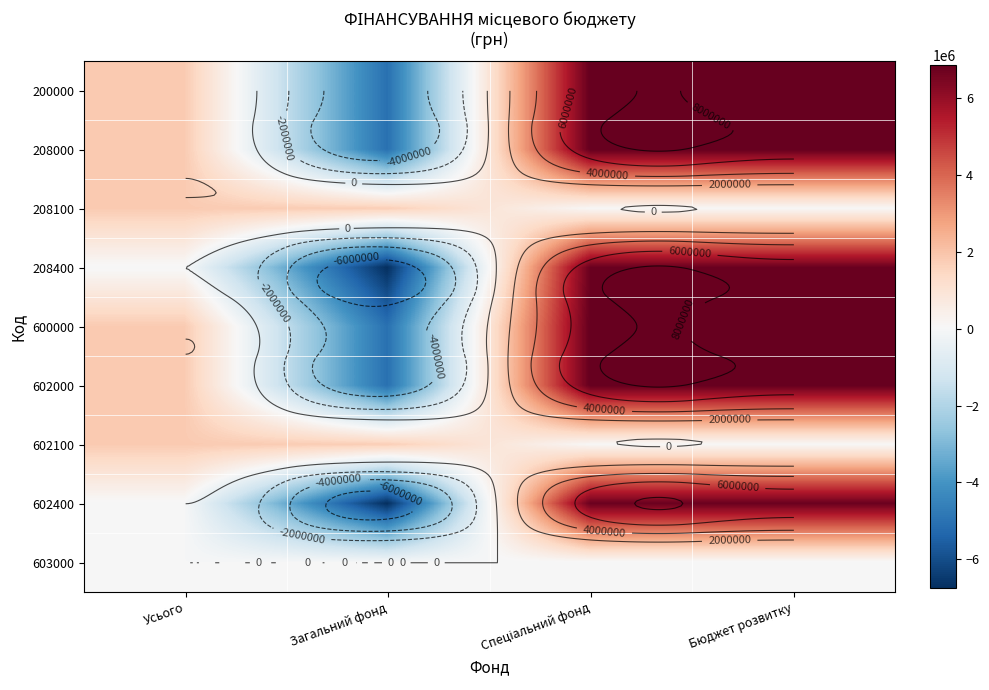

True or false: 602400 has a value of 6763447.3 at Бюджет розвитку.

True